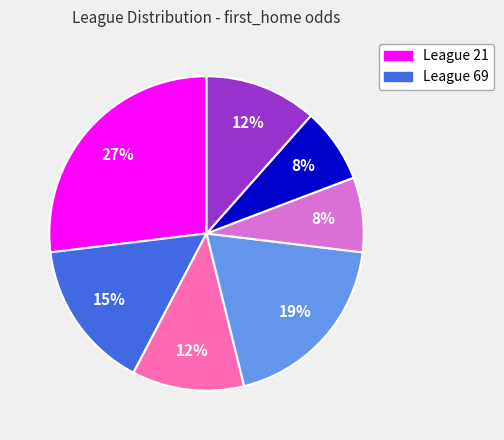

To the nearest percent, what is the difference between the largest and smallest slice percentages?

19%